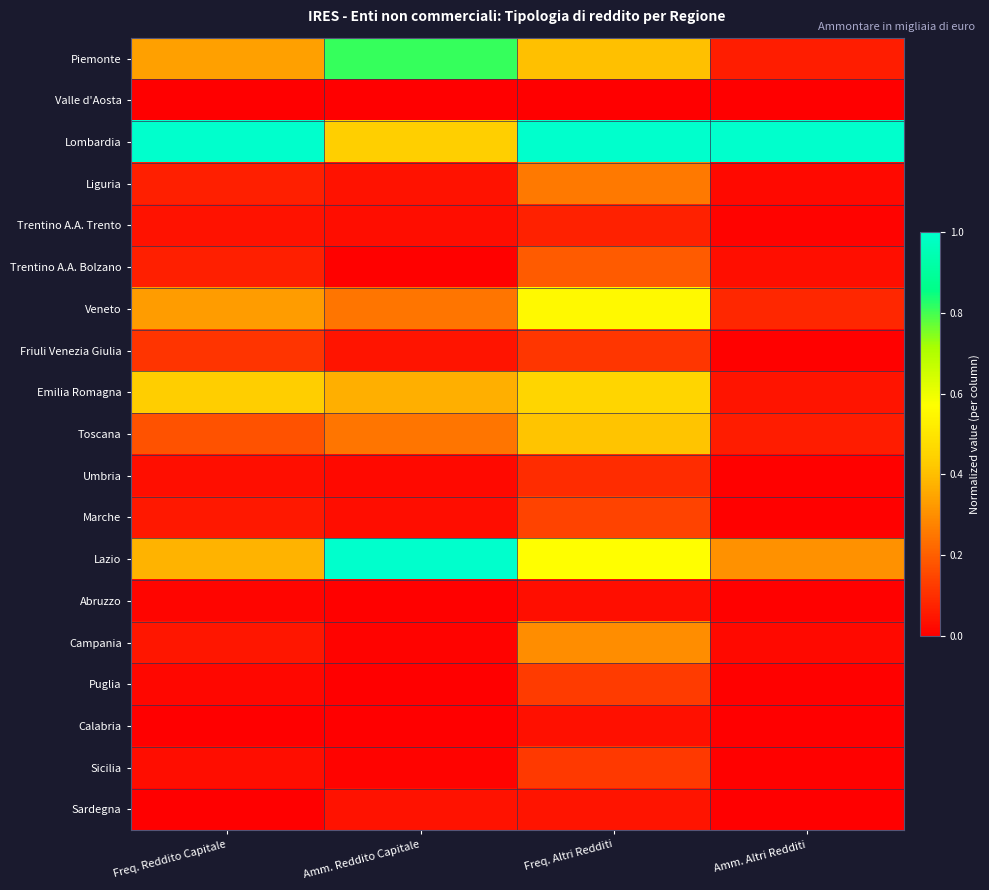

At how many categories does at least one series exceed 0?

4